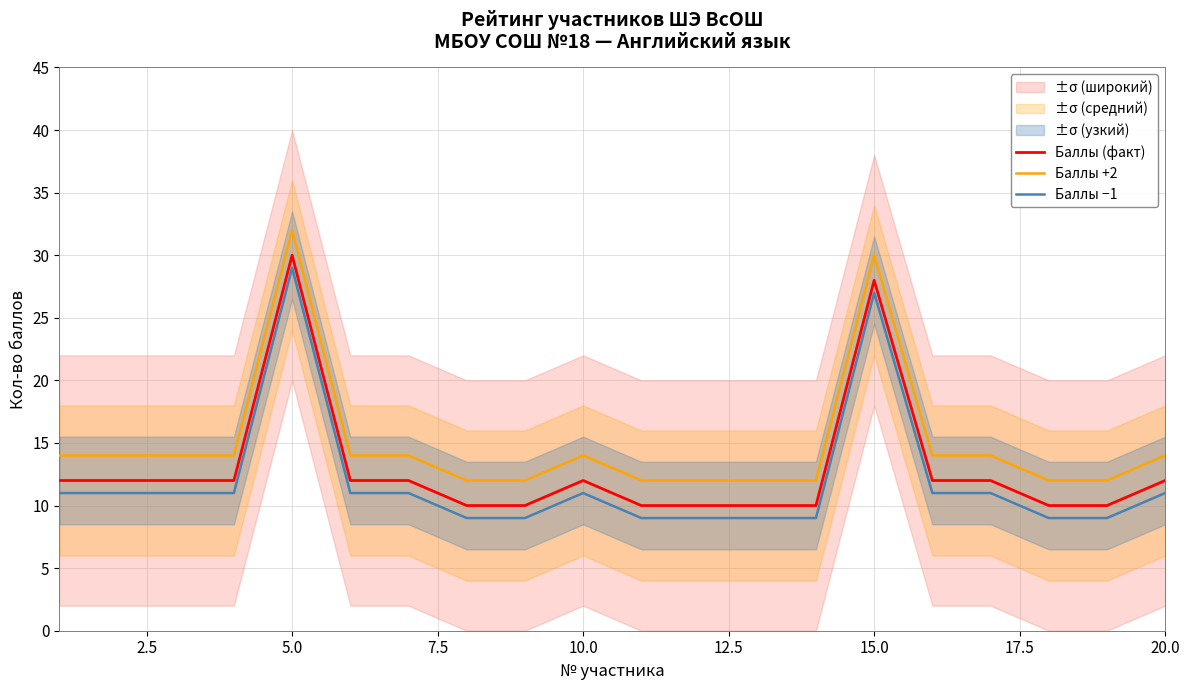

At which label does Баллы −1 reach its peak?

5.0